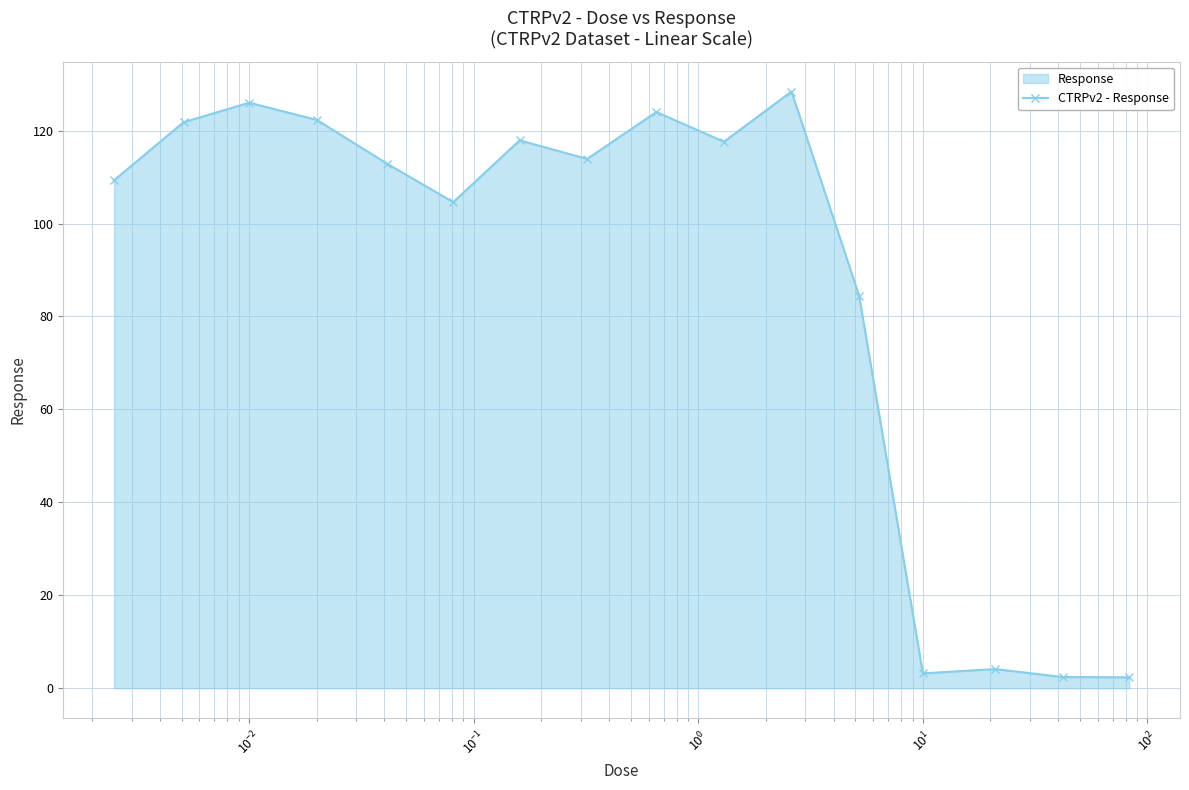

What is the value of the 10th point from the left?

117.6